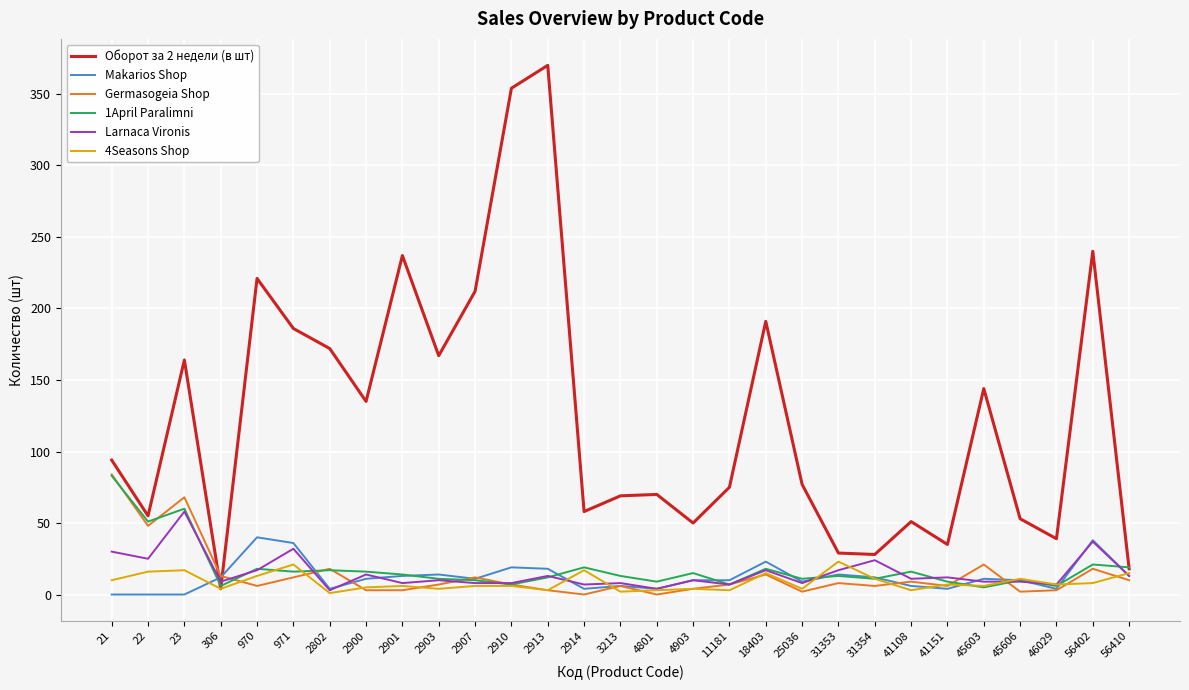

What is the total value across all series at 970?

315